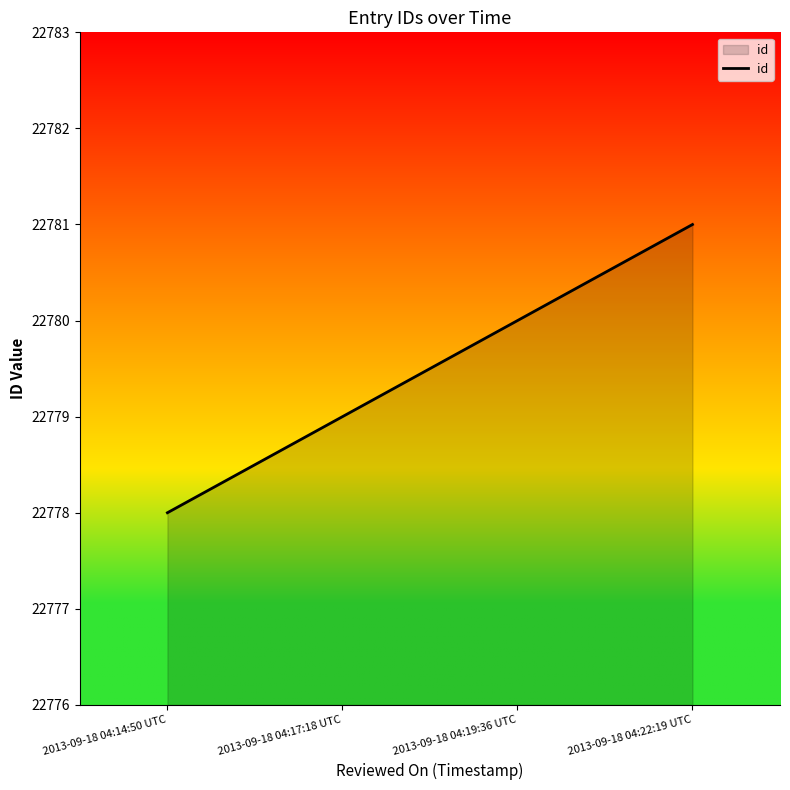

Rank the categories by value from lowest to highest.

2013-09-18 04:14:50 UTC, 2013-09-18 04:17:18 UTC, 2013-09-18 04:19:36 UTC, 2013-09-18 04:22:19 UTC